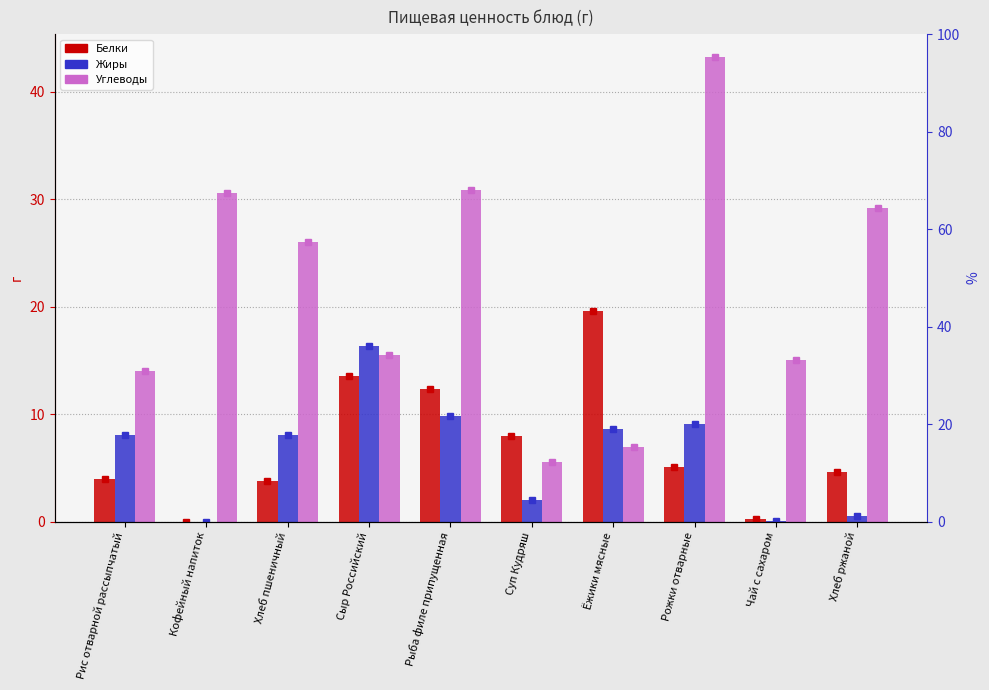

Is the value of Жиры at Рыба филе припущенная greater than the value of Белки at Ёжики мясные?

No